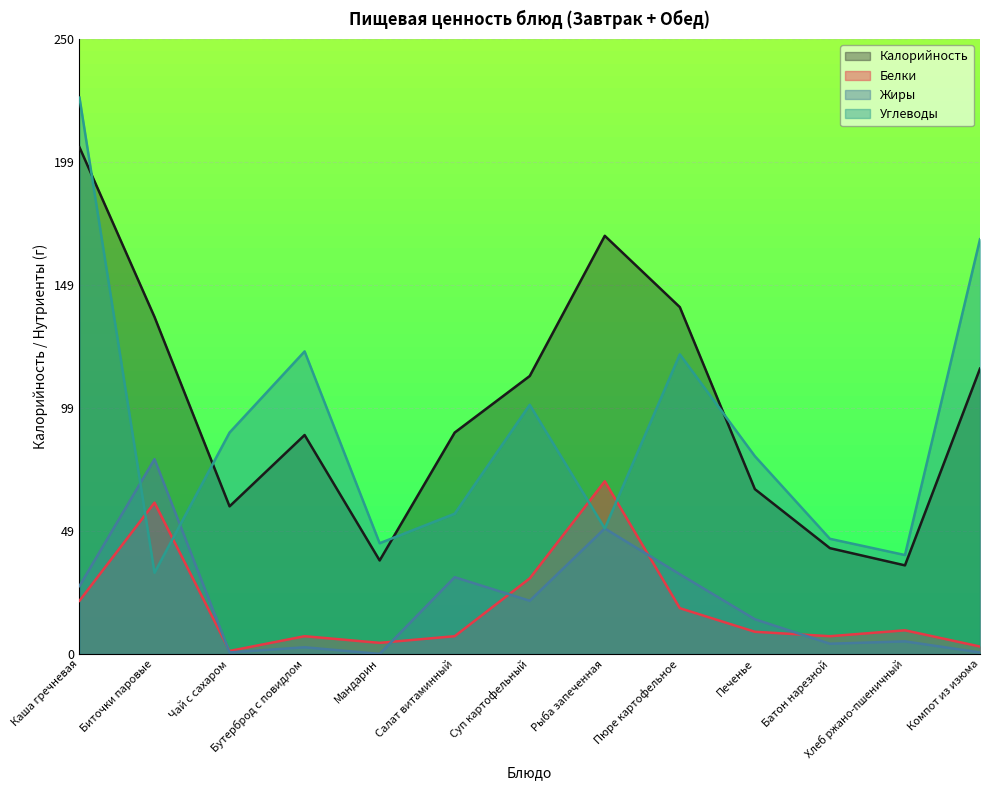

Is it true that Жиры equals 1.1 at Печенье?

False